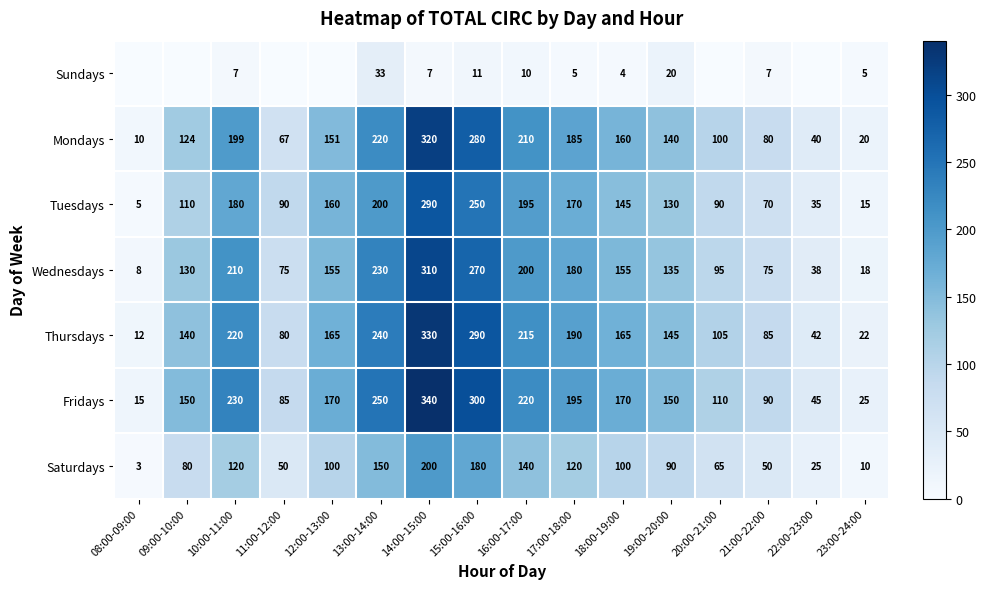

What is the difference between the Fridays values at 20:00-21:00 and 13:00-14:00?

140